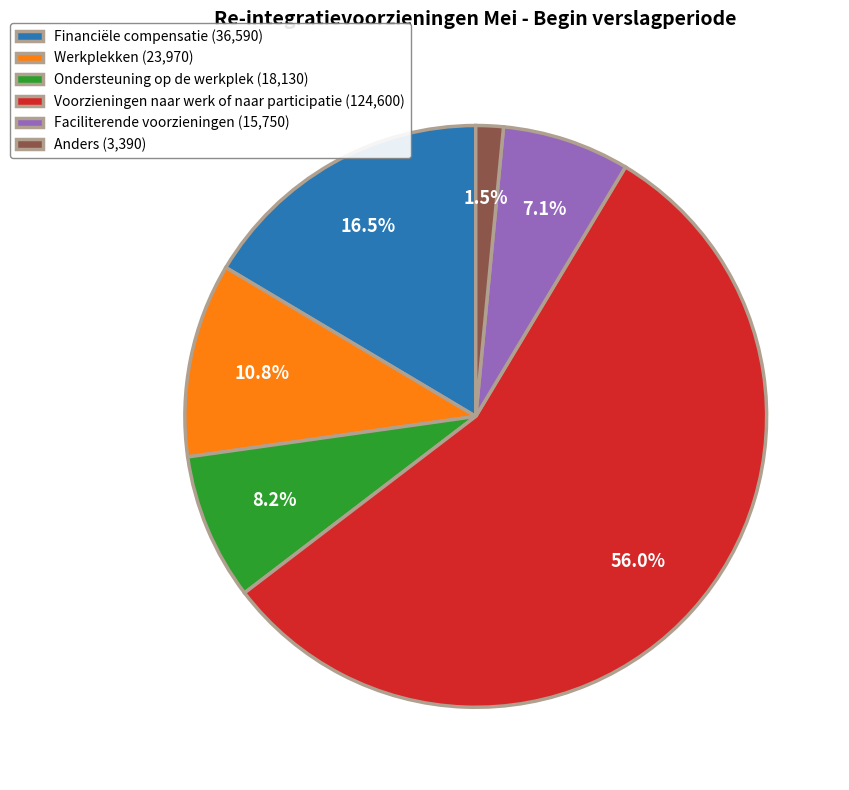

Count the number of slices in the pie.

6